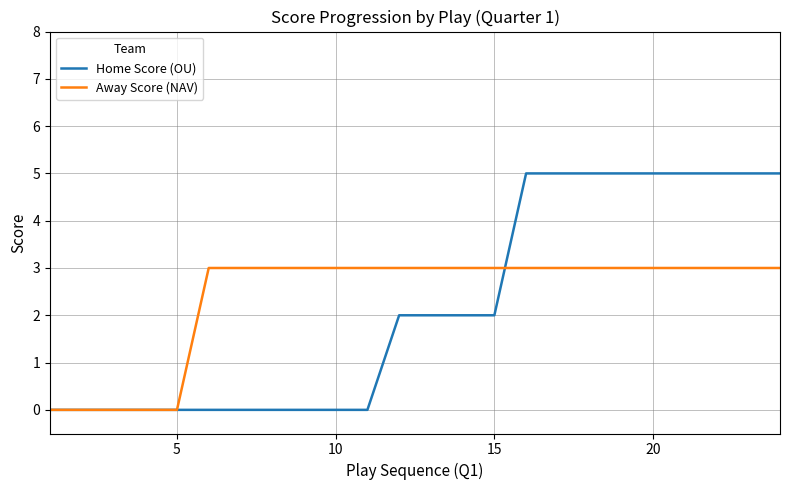

Reading right to left, list all the values displayed in this chart.

Home Score (OU): 5	5	5	5	5	5	5	5	5	2	2	2	2	0	0	0	0	0	0	0	0	0	0	0
Away Score (NAV): 3	3	3	3	3	3	3	3	3	3	3	3	3	3	3	3	3	3	3	0	0	0	0	0